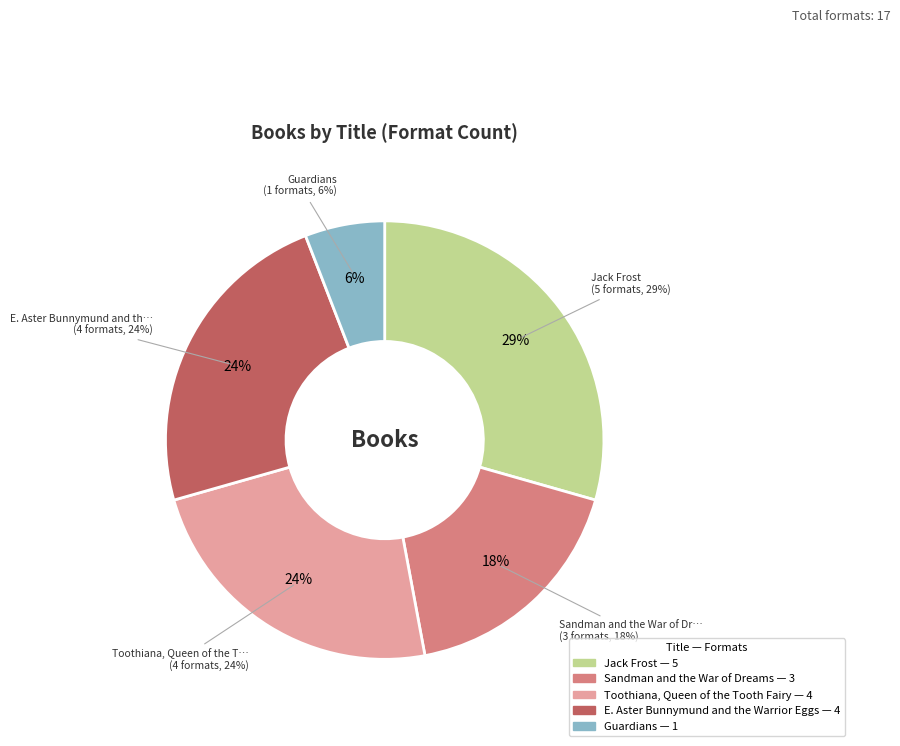

Count the number of slices in the pie.

5